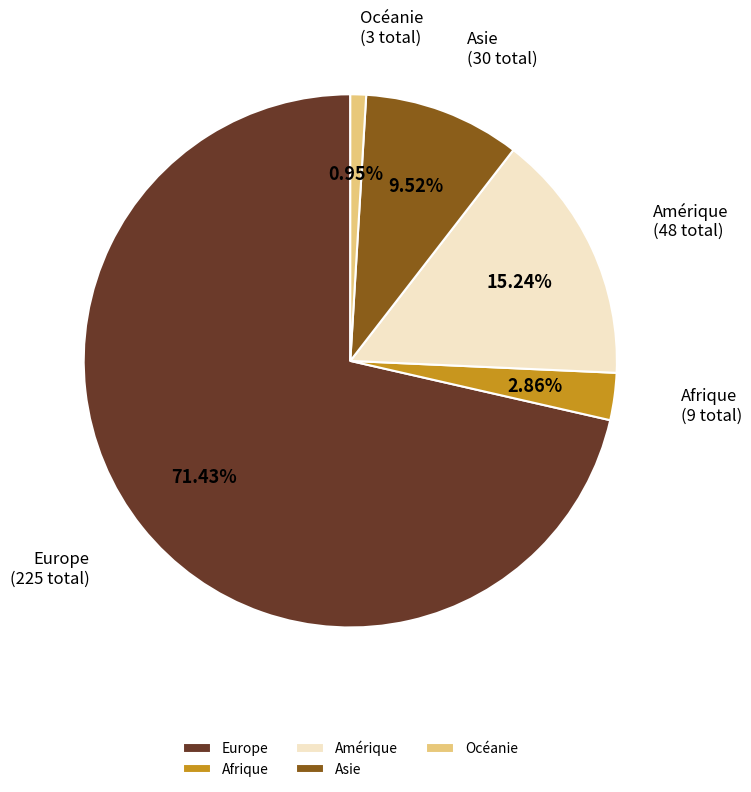

To the nearest percent, what is the difference between the Océanie and Europe slice percentages?

70%